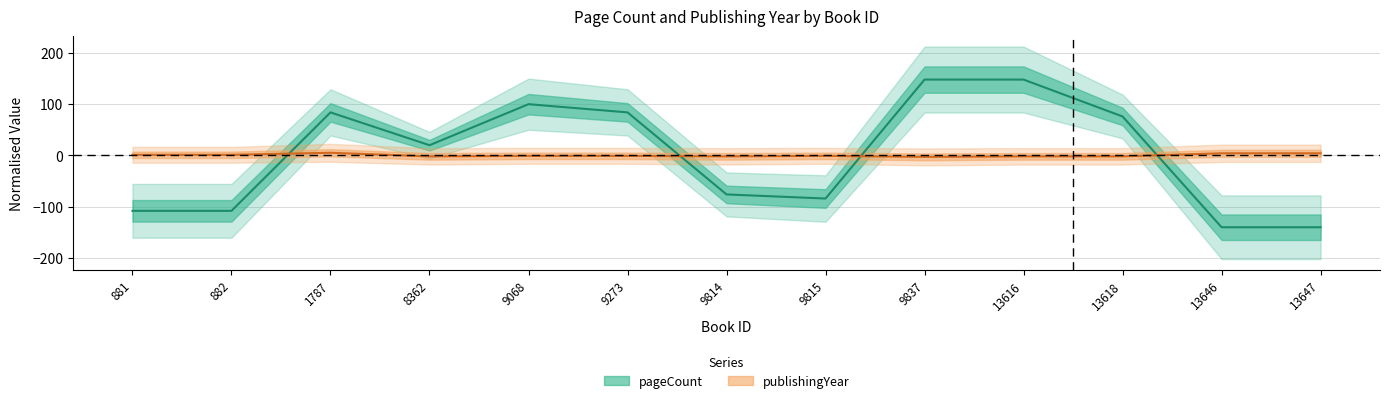

Rank the series by their maximum value, from highest to lowest.

pageCount (mean), publishingYear (mean)